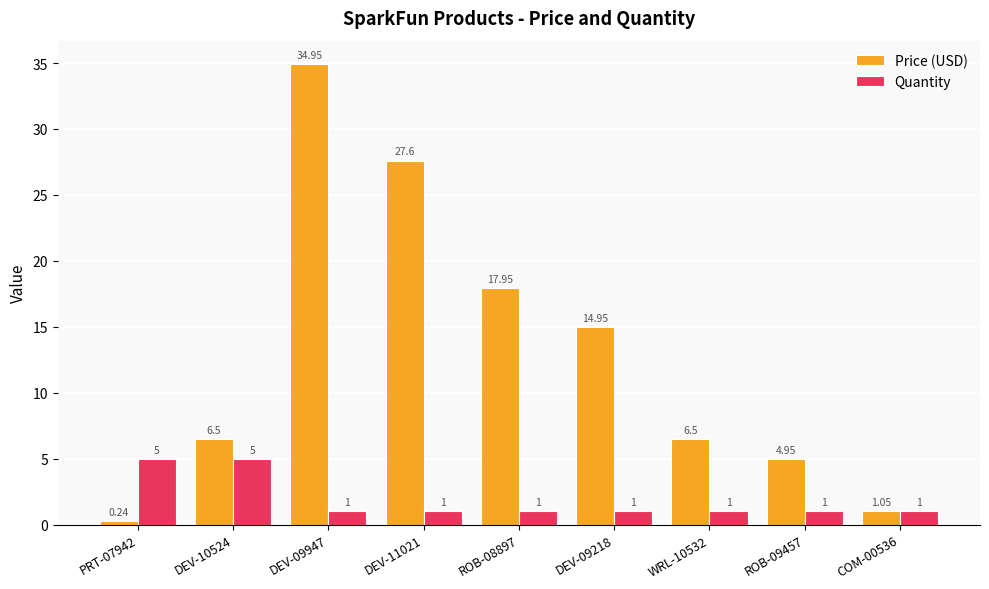

Read the Quantity value at ROB-08897.

1.0